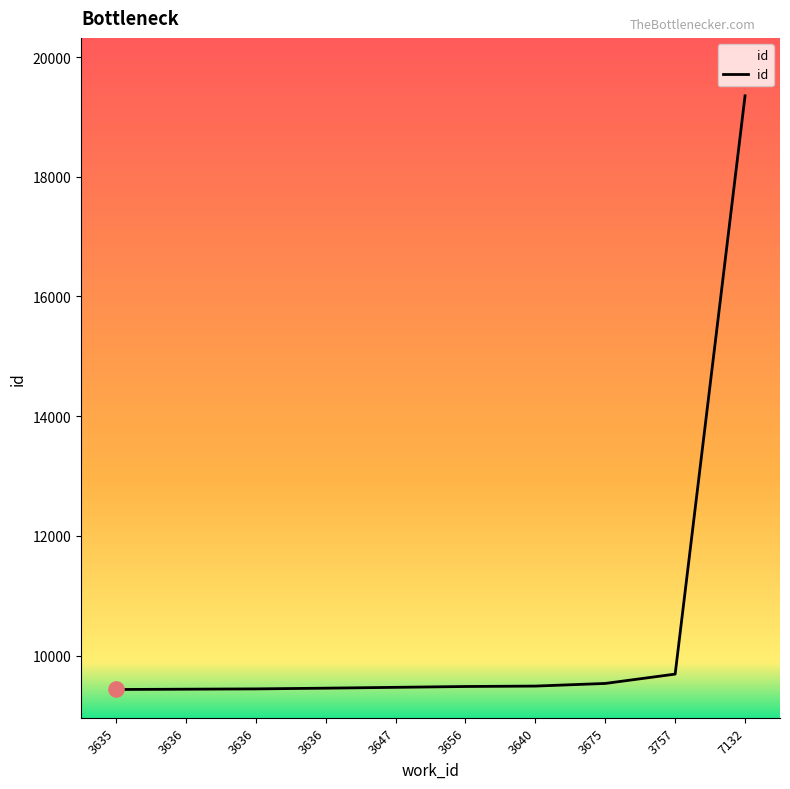

Between 3636 and 3656, which is larger?

3656